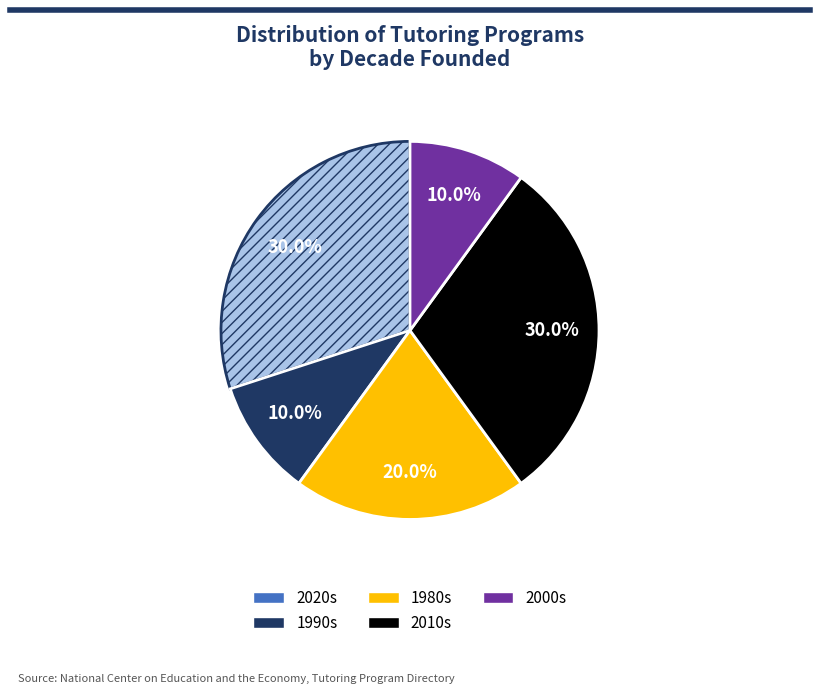

Is there any slice that represents more than half of the pie?

No